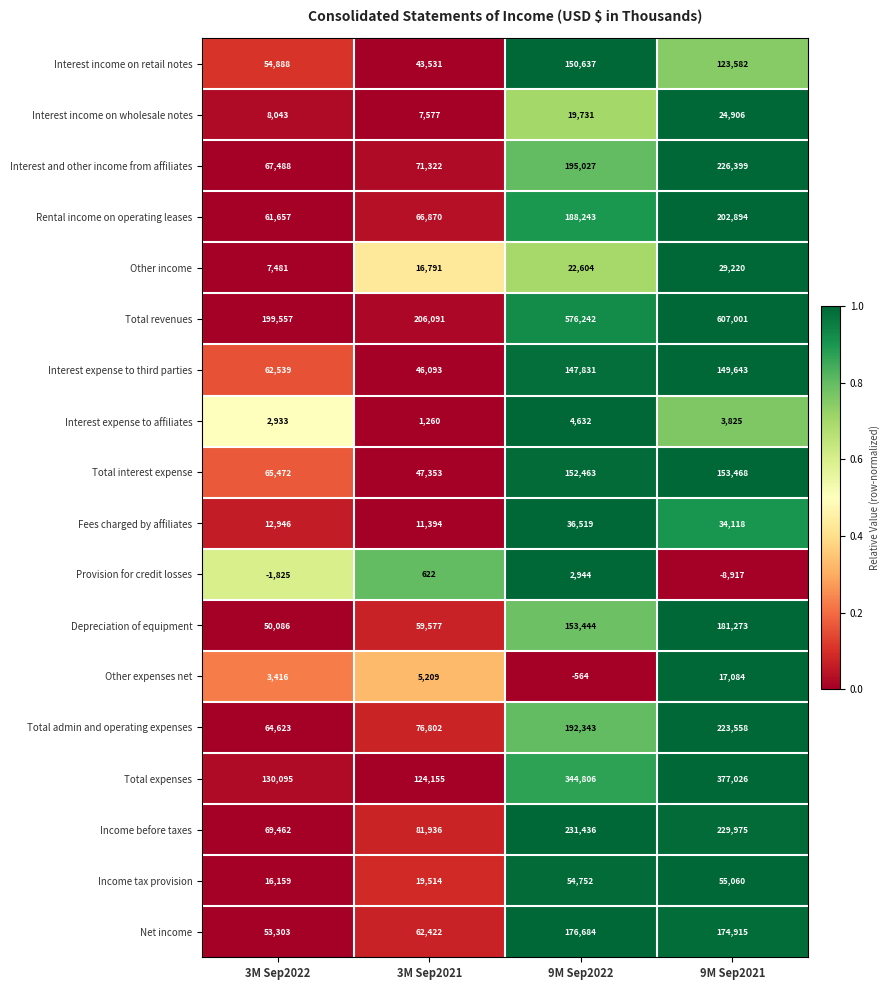

Count the number of data series in this chart.

18